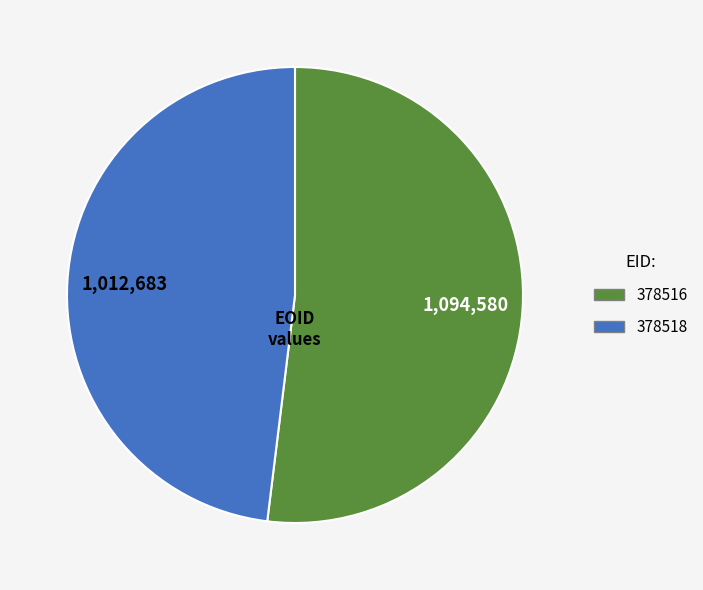

Between 378516 and 378518, which is larger?

378516